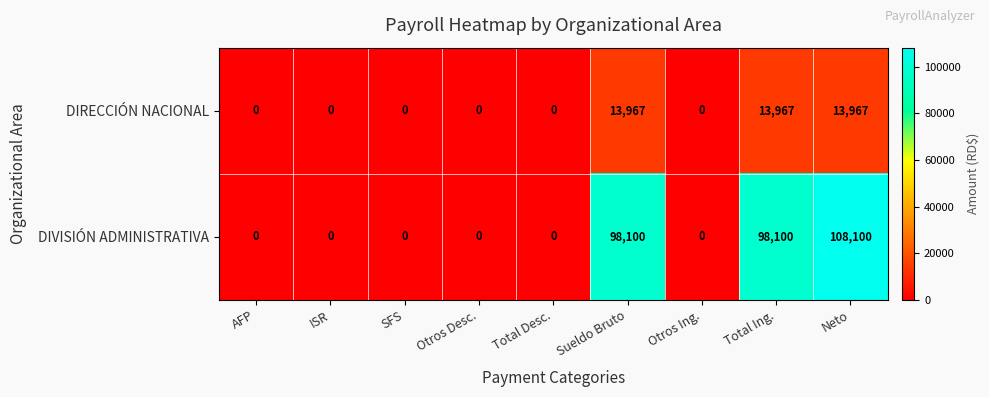

What is the maximum value for DIRECCIÓN NACIONAL?

13967